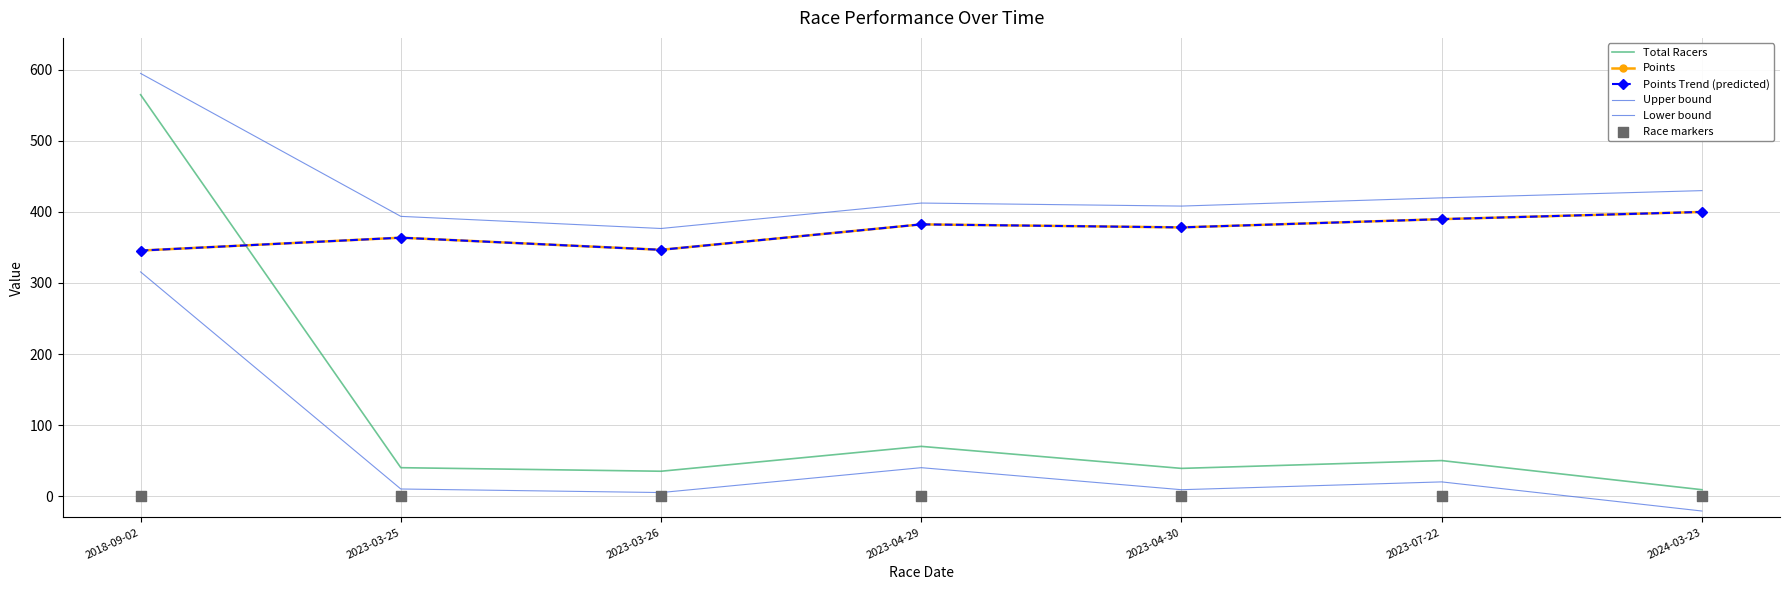

What are all the series names shown in the legend?

Total Racers, Points, Points Trend (predicted), Upper bound, Lower bound, Race markers